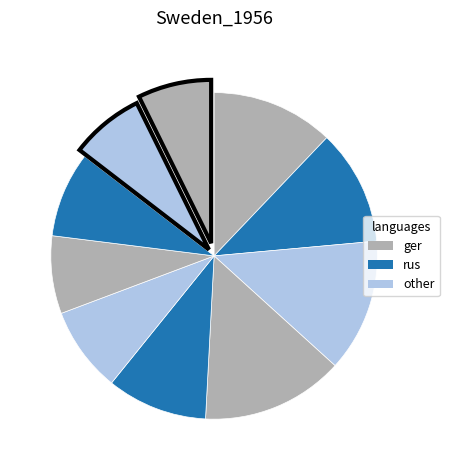

To the nearest percent, what is the difference between the largest and smallest slice percentages?

7%